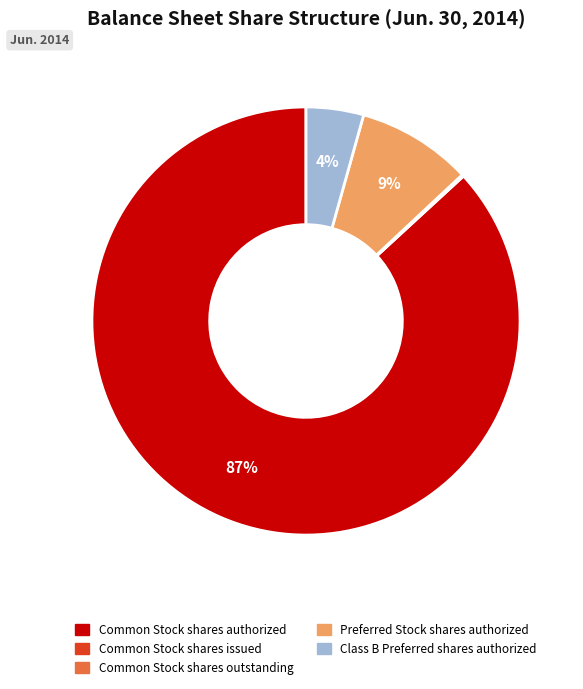

To the nearest percent, what percentage of the pie is Common Stock shares authorized?

87%